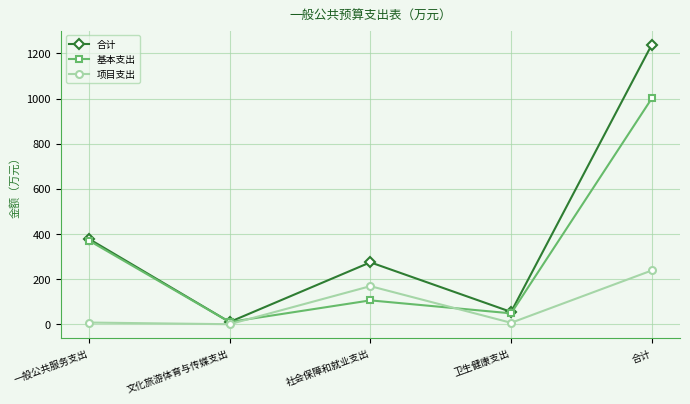

At which label does 合计 reach its minimum?

文化旅游体育与传媒支出